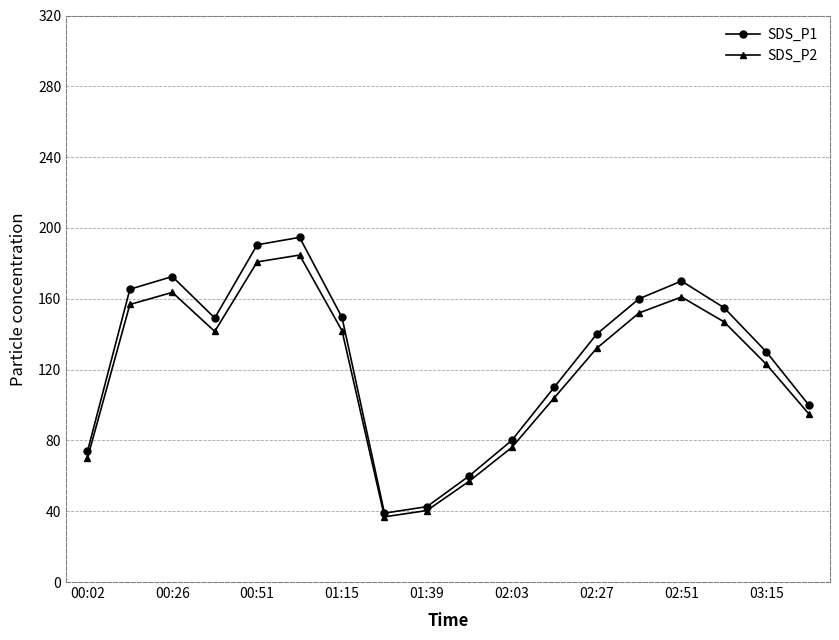

Which series has the largest range (max minus min)?

SDS_P1